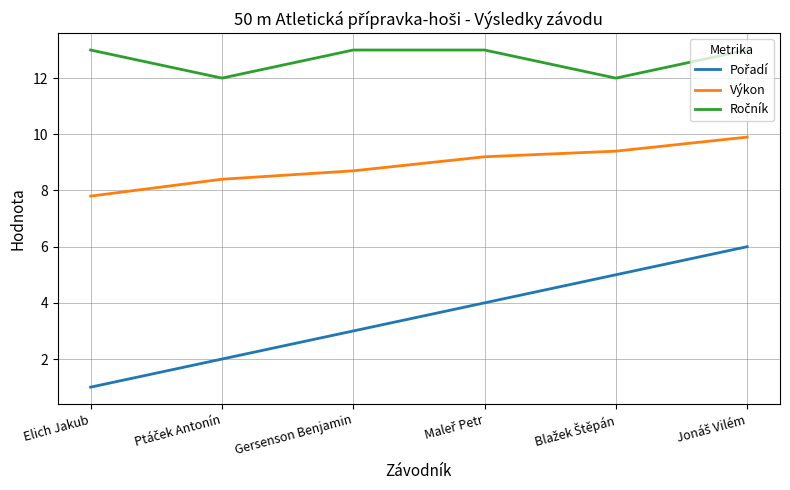

What position from the left is Gersenson Benjamin?

3